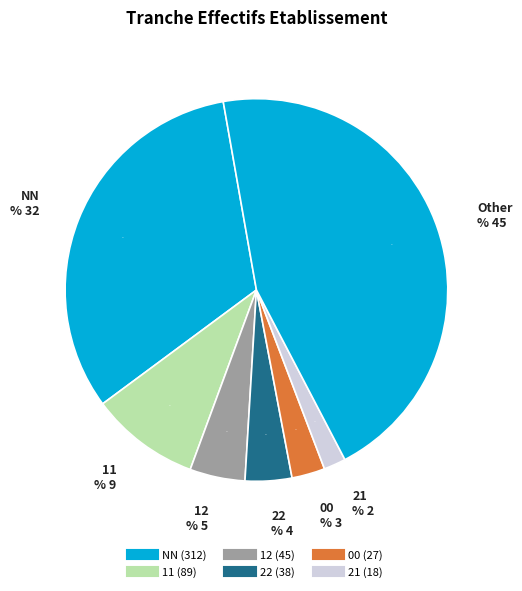

Is it true that 22 is 4% of the pie?

True